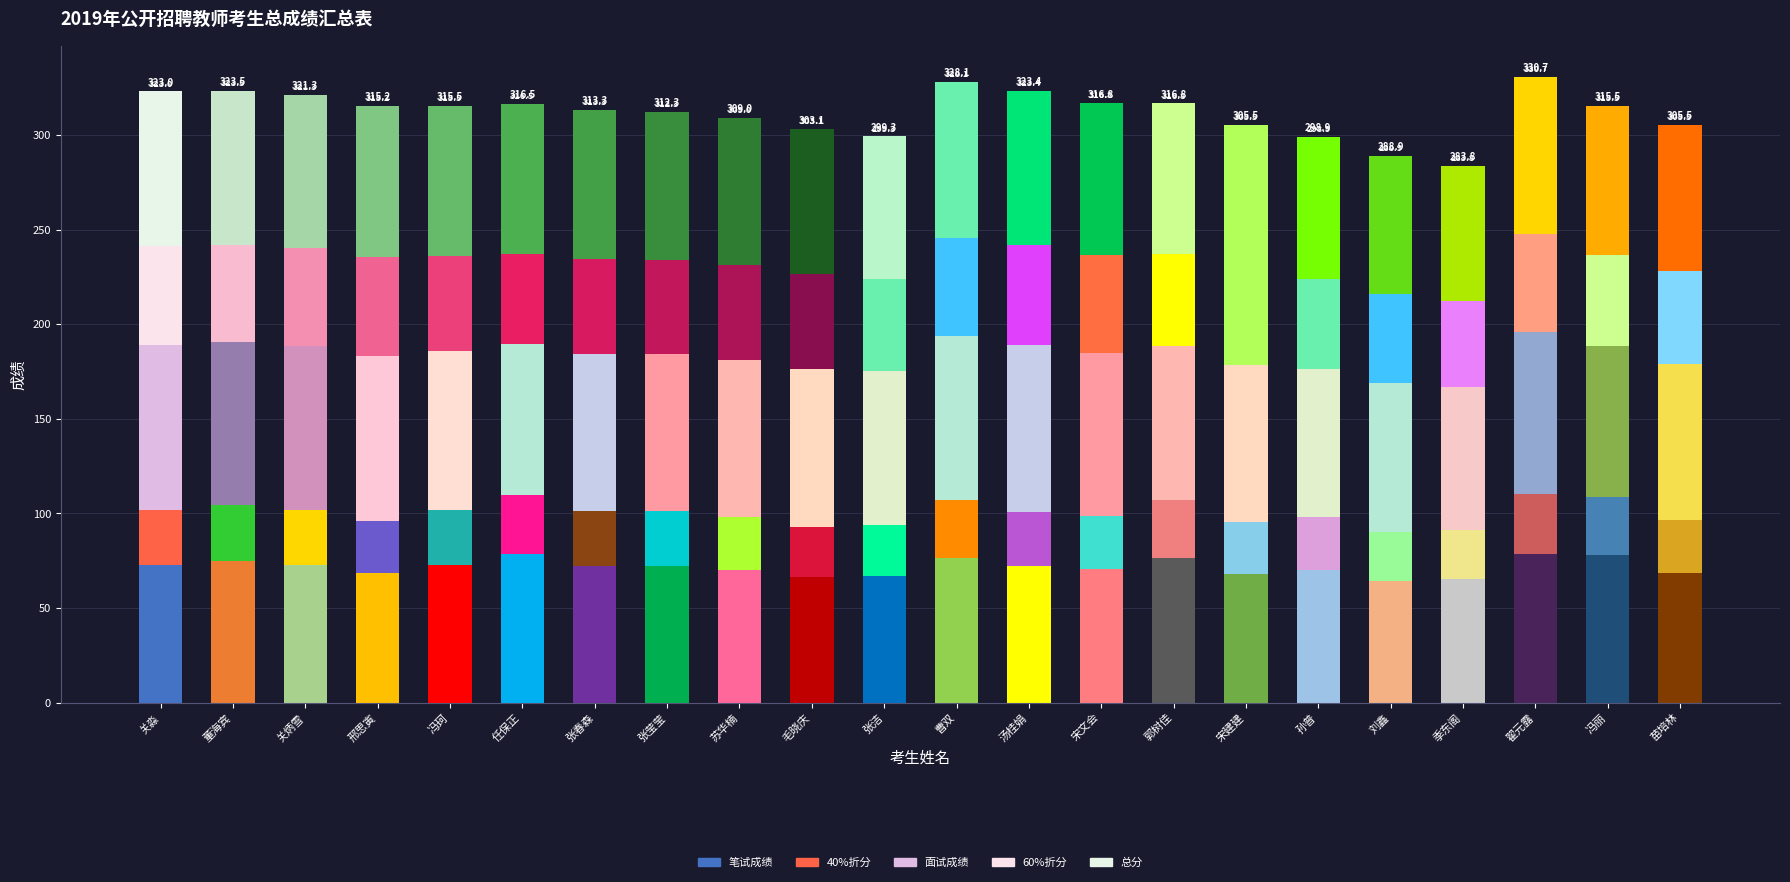

Are the bars horizontal?

No